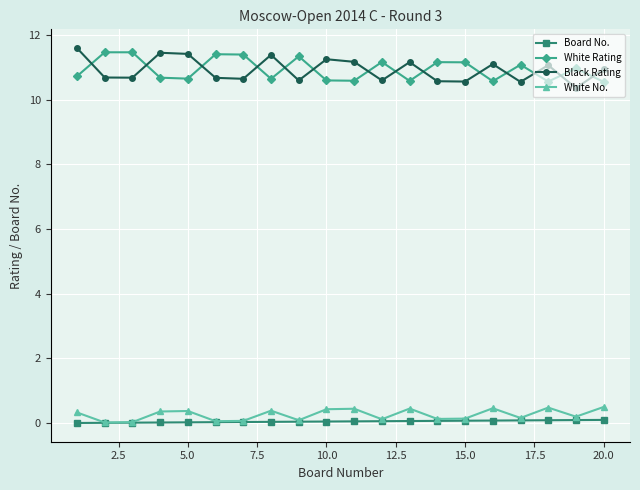

At how many categories does at least one series exceed 10?

20